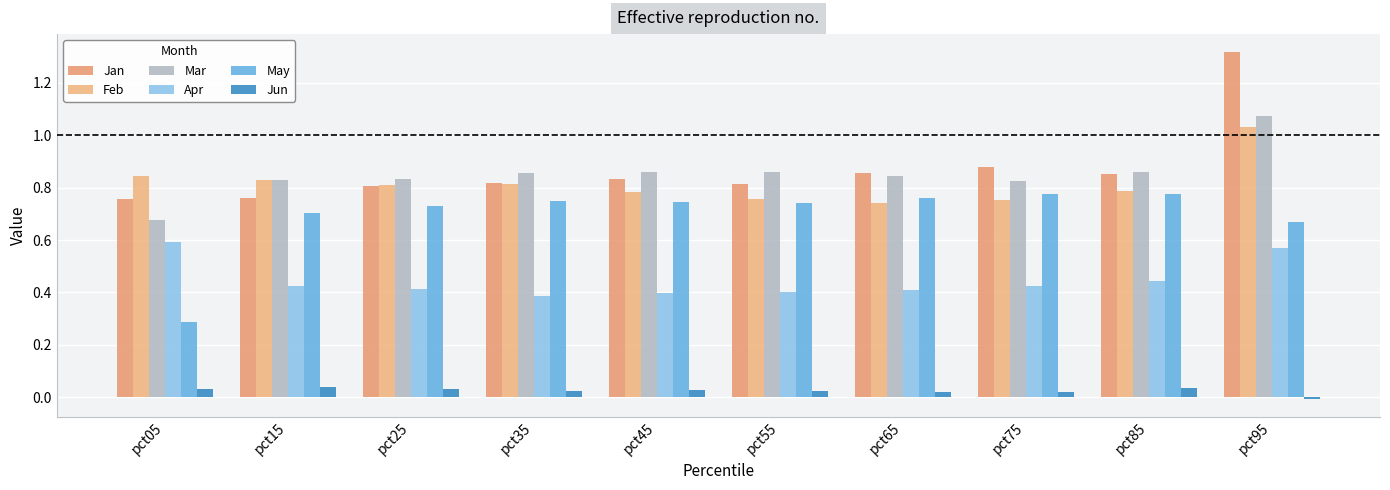

Count the number of categories in the chart.

10